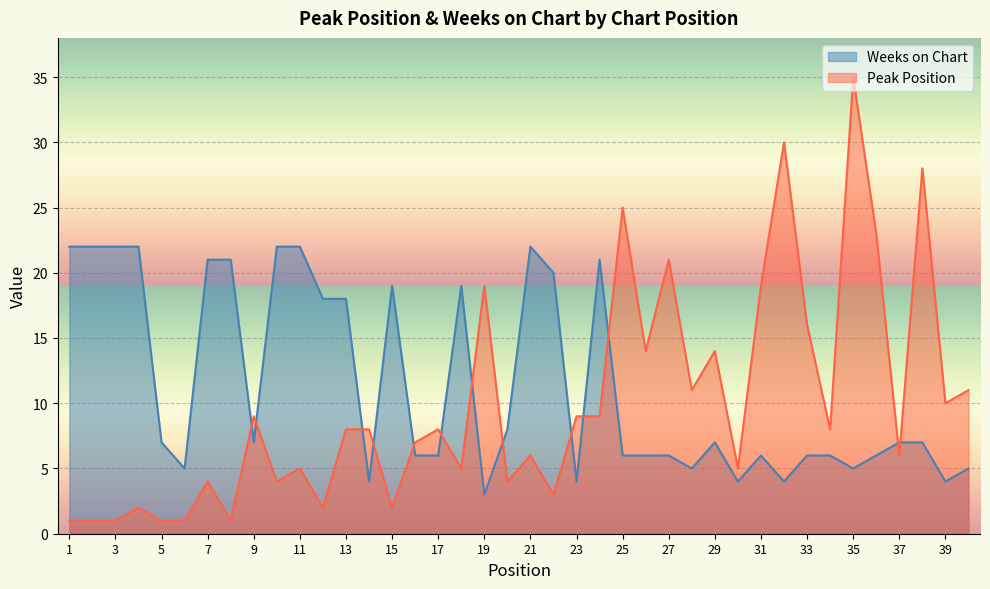

How many values in the Peak Position series exceed 8?

17